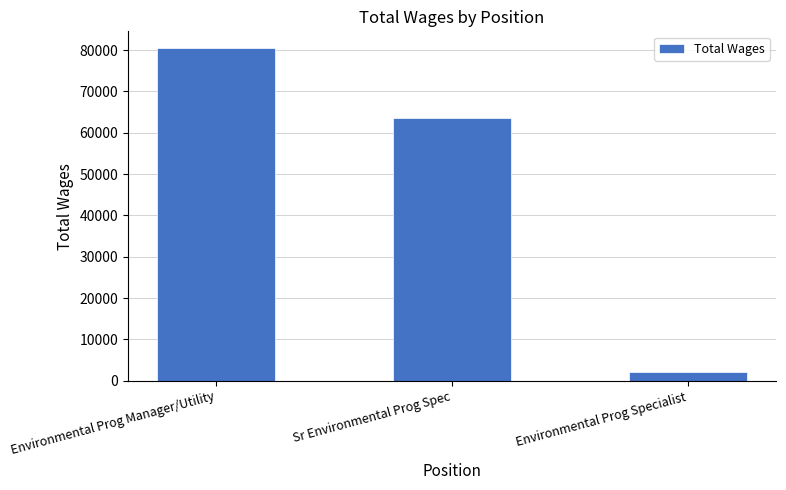

Does the chart contain stacked bars?

No